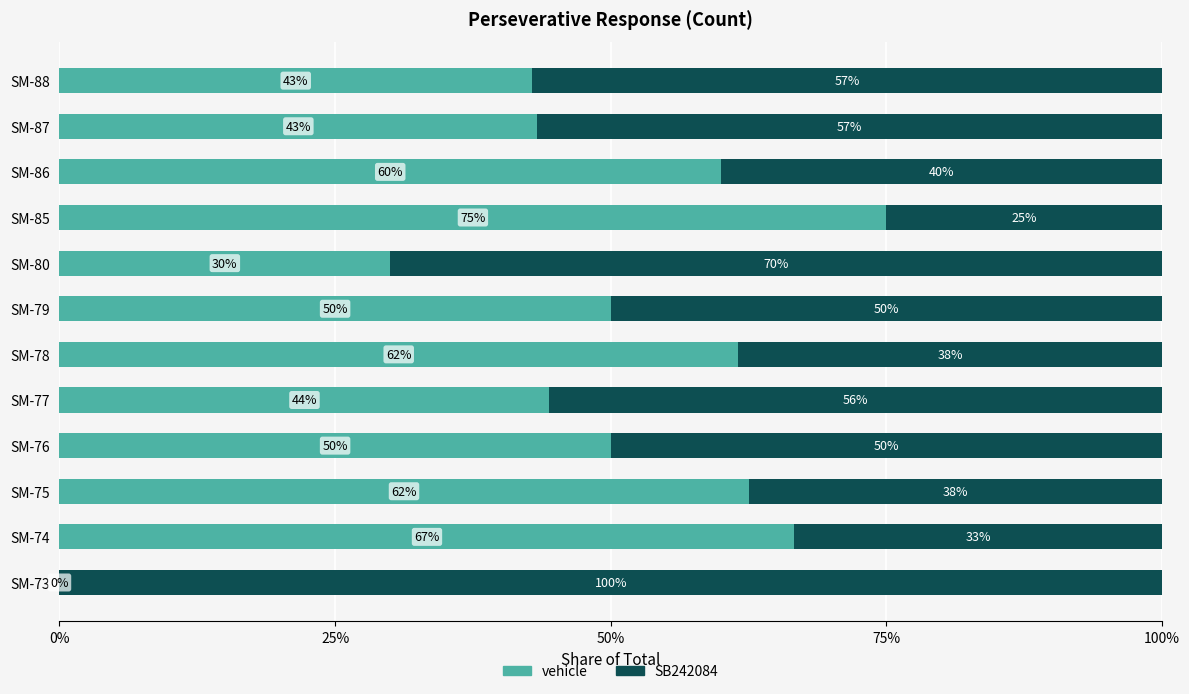

True or false: vehicle has a value of 28.2 at SM-74.

False